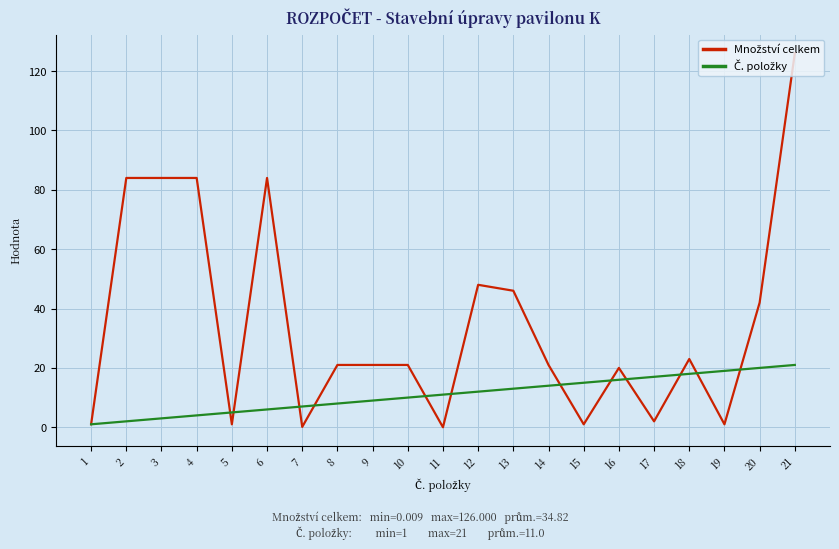

What is the difference between the highest and lowest values at 13?

33.0